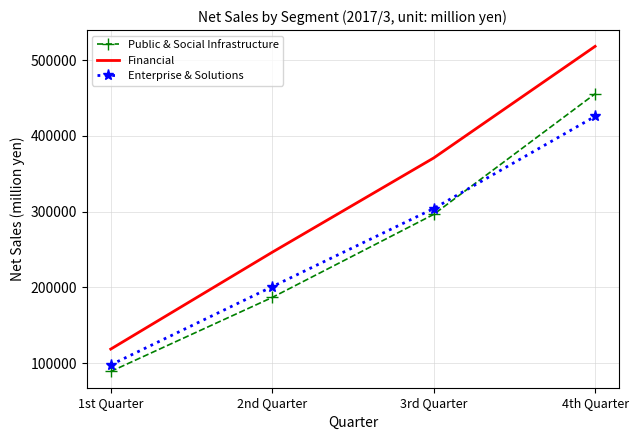

What is the maximum value for Enterprise & Solutions?

425668